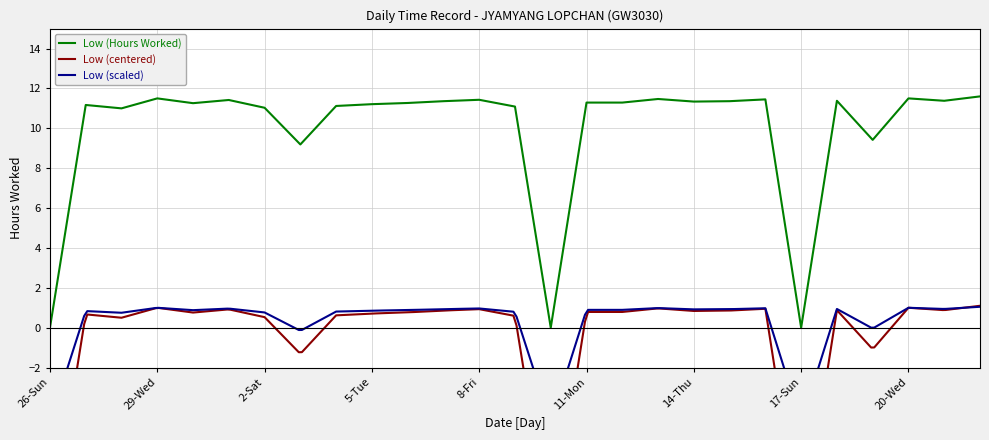

Between 14-Thu and 11-Mon, which is larger?

14-Thu